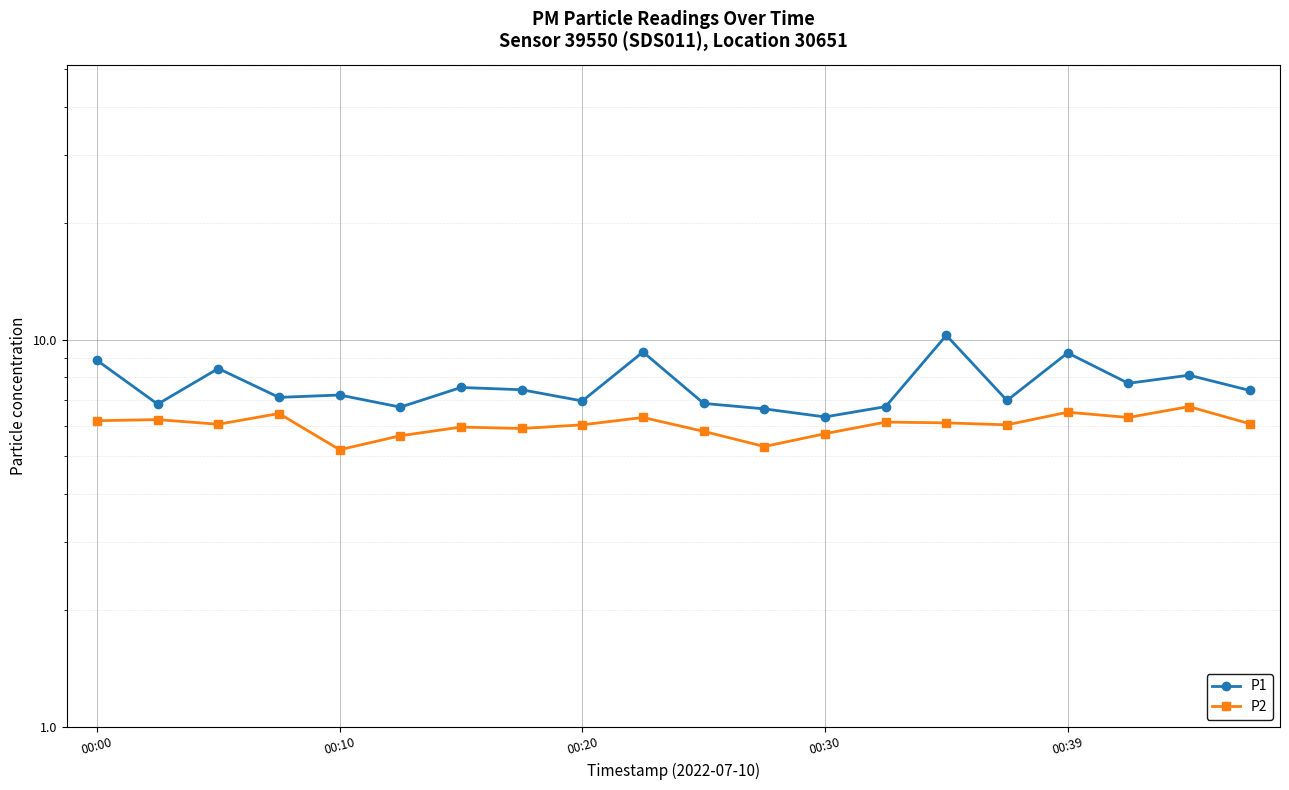

Reading left to right, list all the values displayed in this chart.

P1: 8.8	6.8	8.4	7.1	7.2	6.7	7.5	7.4	7.0	9.3	6.8	6.6	6.3	6.7	10.3	7.0	9.2	7.7	8.1	7.4
P2: 6.2	6.2	6.0	6.5	5.2	5.7	6.0	5.9	6.0	6.3	5.8	5.3	5.7	6.1	6.1	6.0	6.5	6.3	6.7	6.1